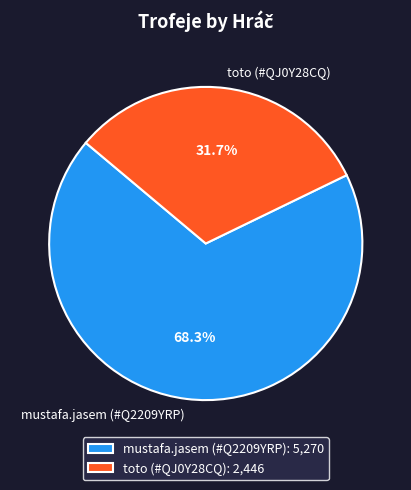

How many segments does this pie chart have?

2